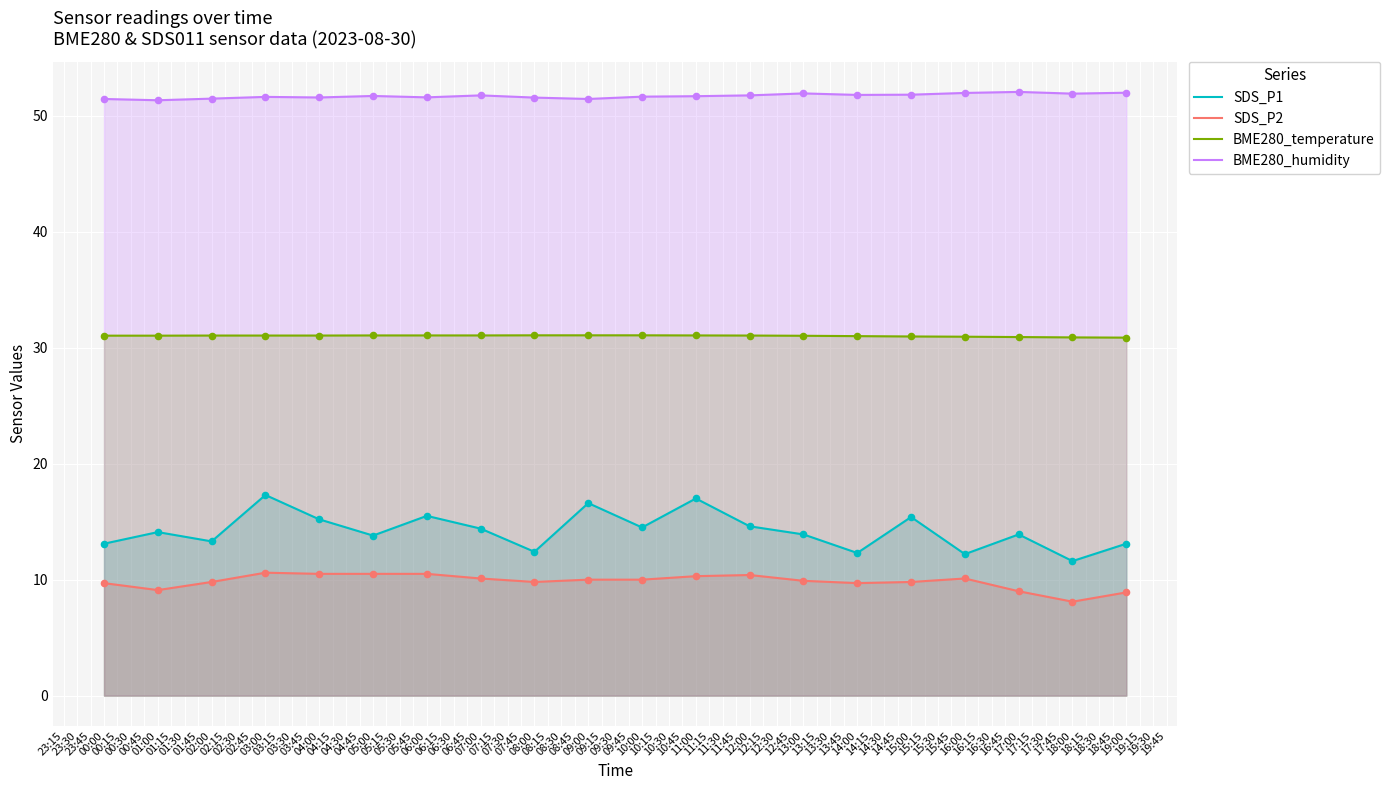

What are all the series names shown in the legend?

SDS_P1, SDS_P2, BME280_temperature, BME280_humidity